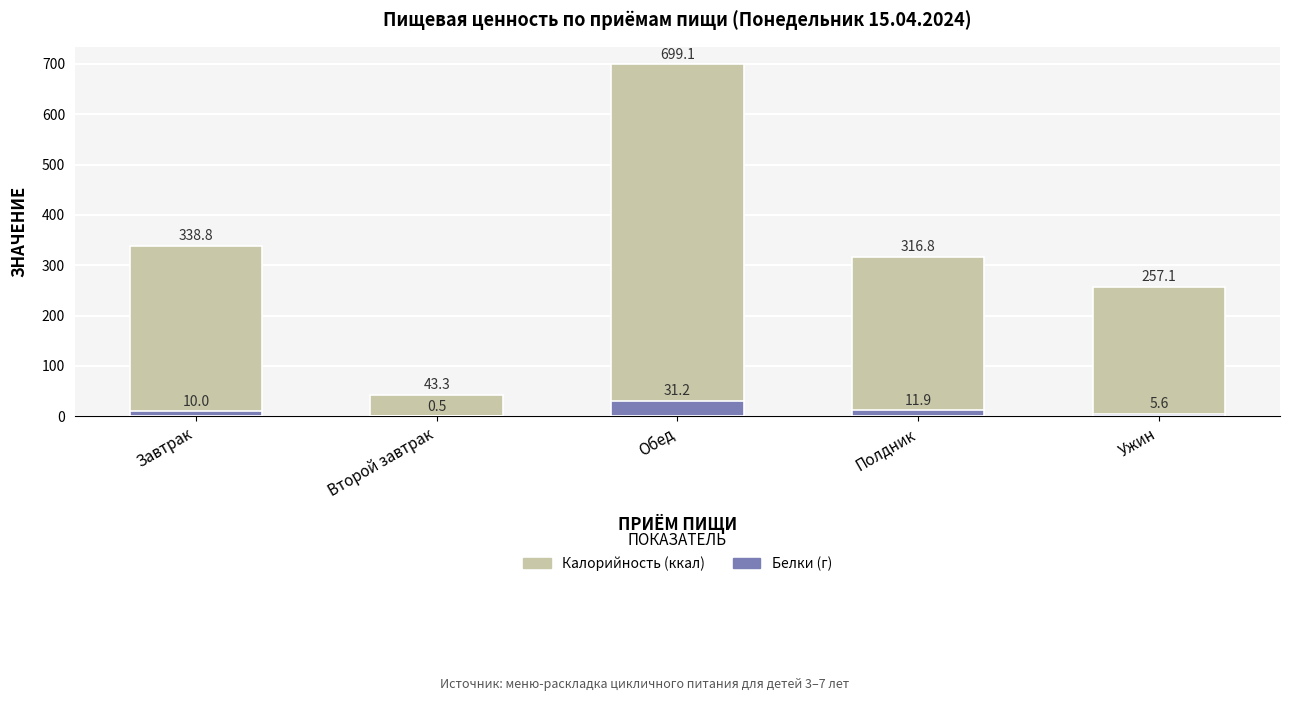

What is the difference between the highest and lowest values at Второй завтрак?

42.8